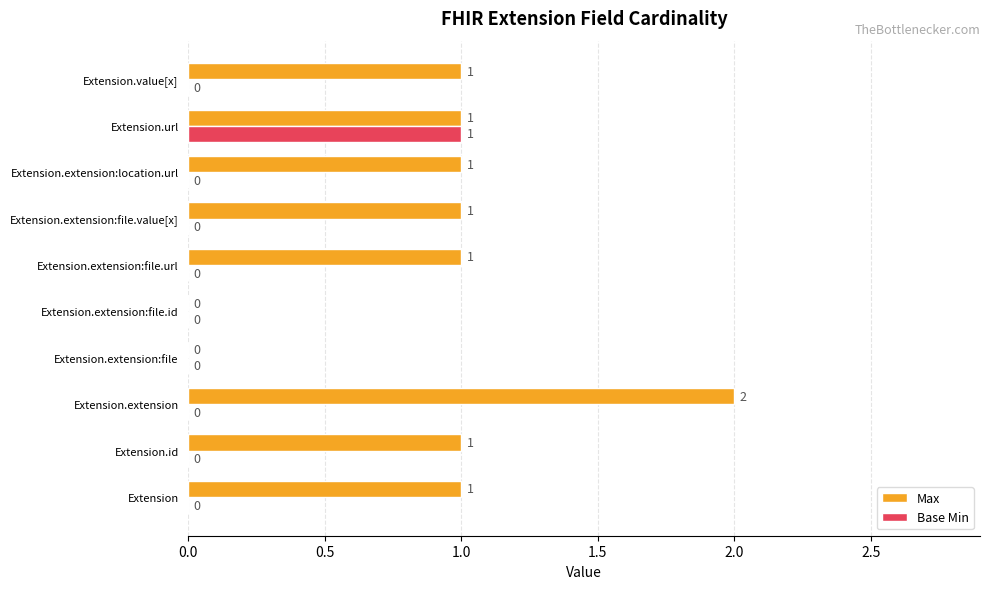

Between Extension.extension:file.id and Extension.extension:location.url, which series saw the biggest shift?

Max